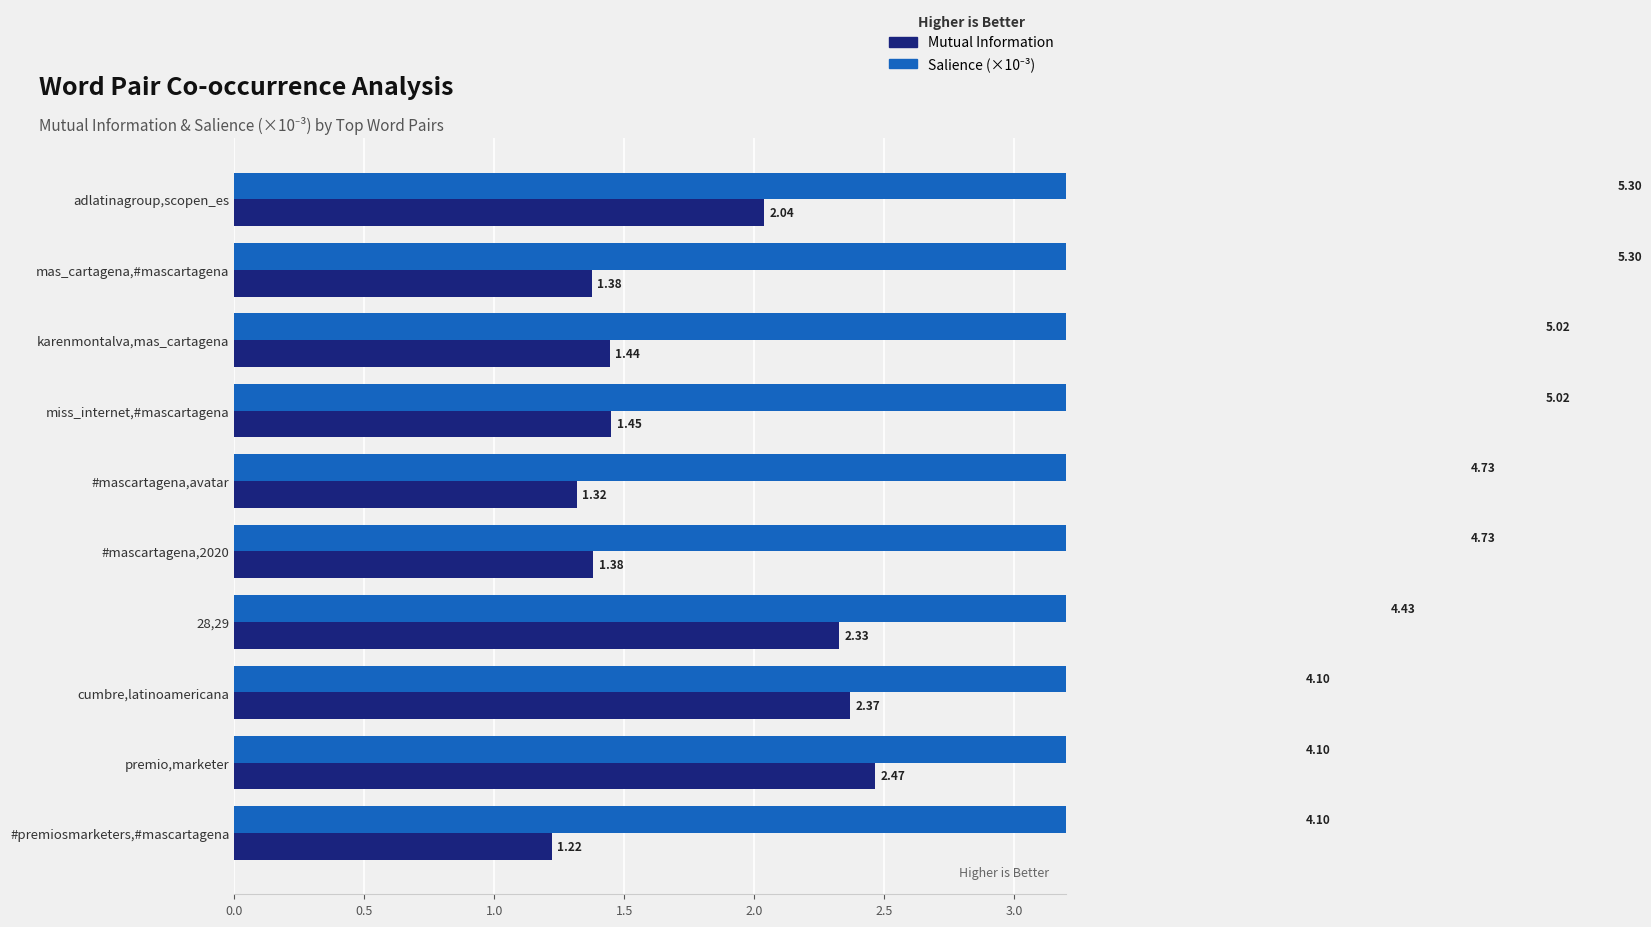

What is the total value across all series at adlatinagroup,scopen_es?

7.3